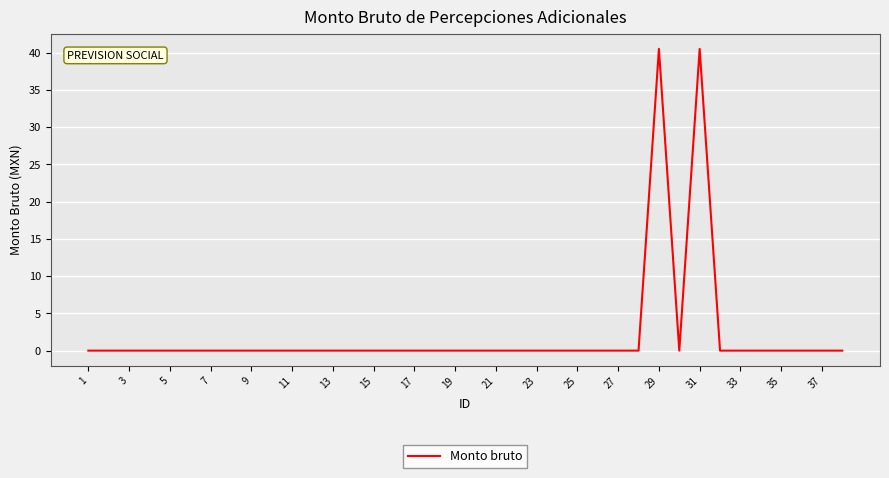

What is the greatest value displayed?

40.5